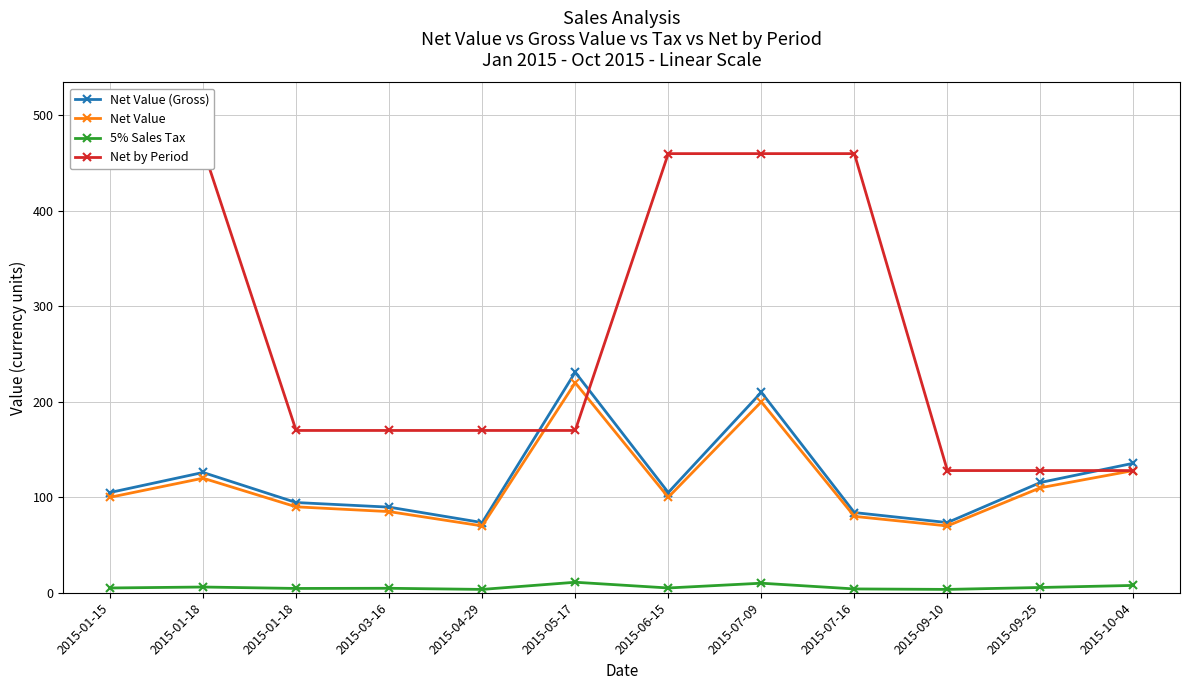

What is the difference between the 5% Sales Tax values at 2015-04-29 and 2015-09-25?

2.0